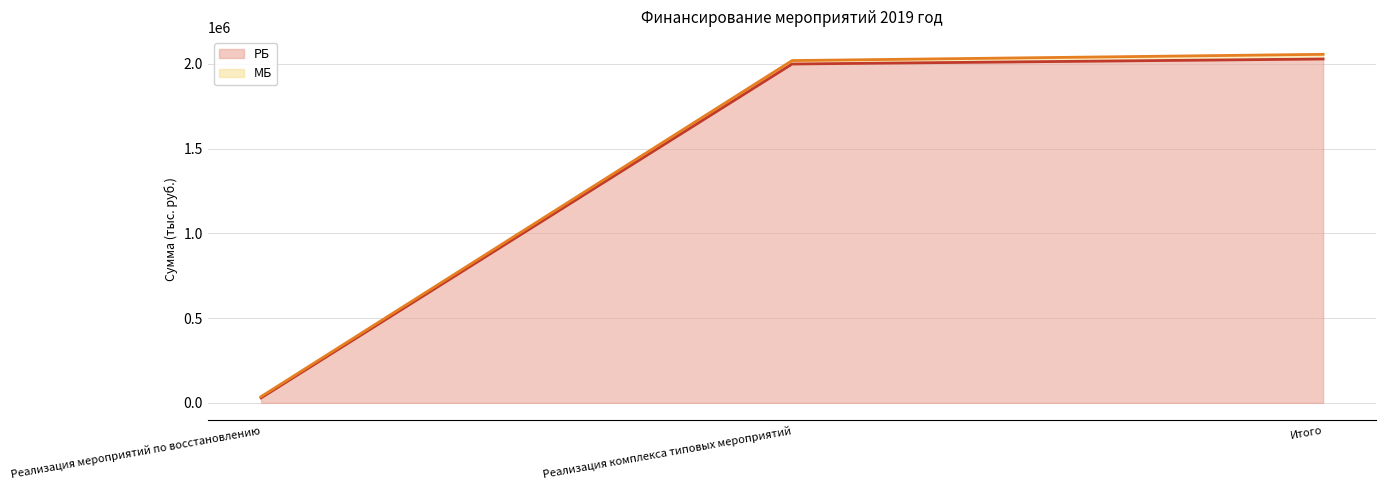

At Итого, list the series in order from smallest to largest.

РБ (line), МБ (line)